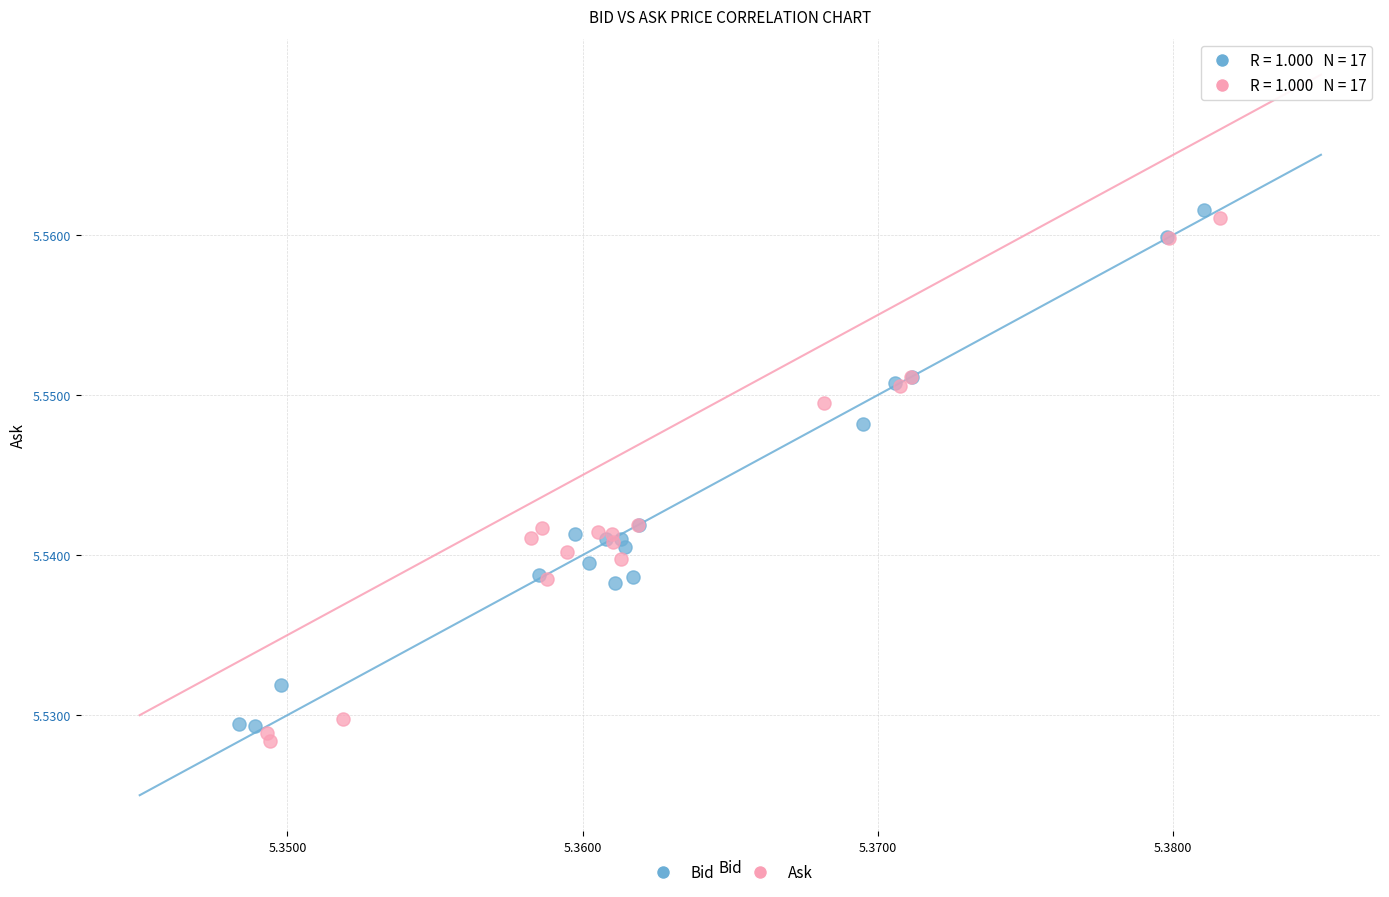

Which series has the largest Y range (max minus min)?

Ask